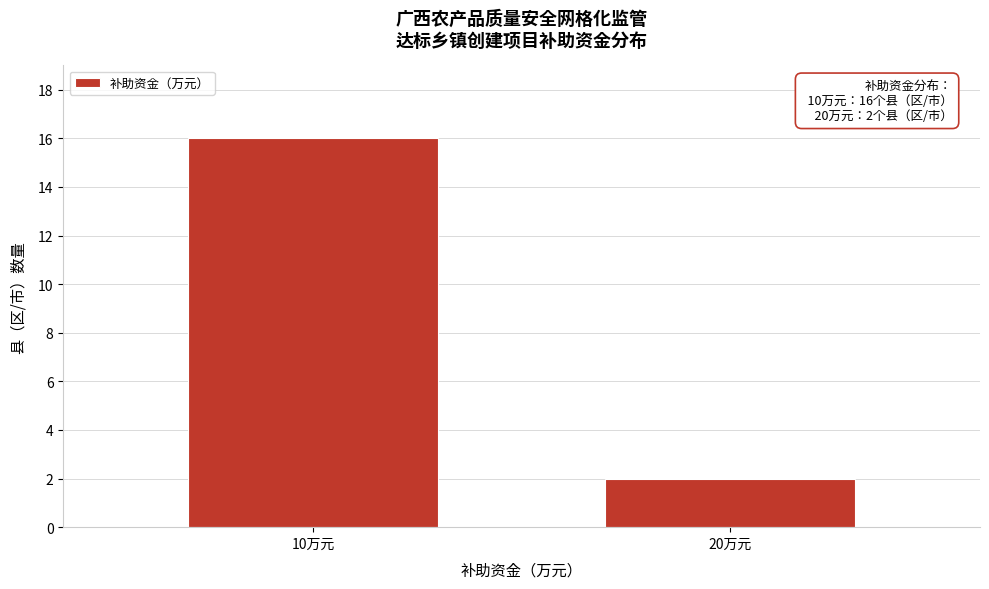

Reading left to right, extract all data points from this chart.

16	2